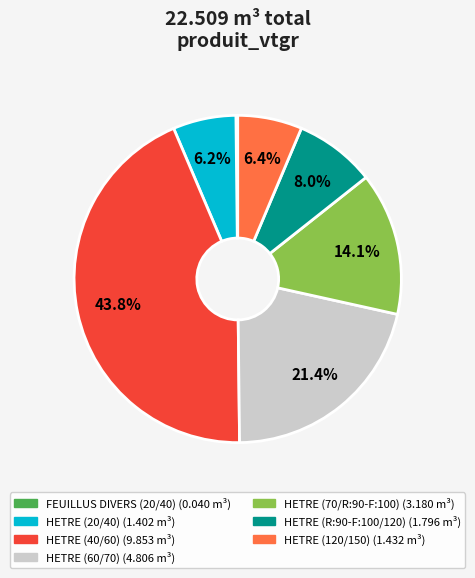

What is the largest slice in the pie chart?

HETRE (40/60)